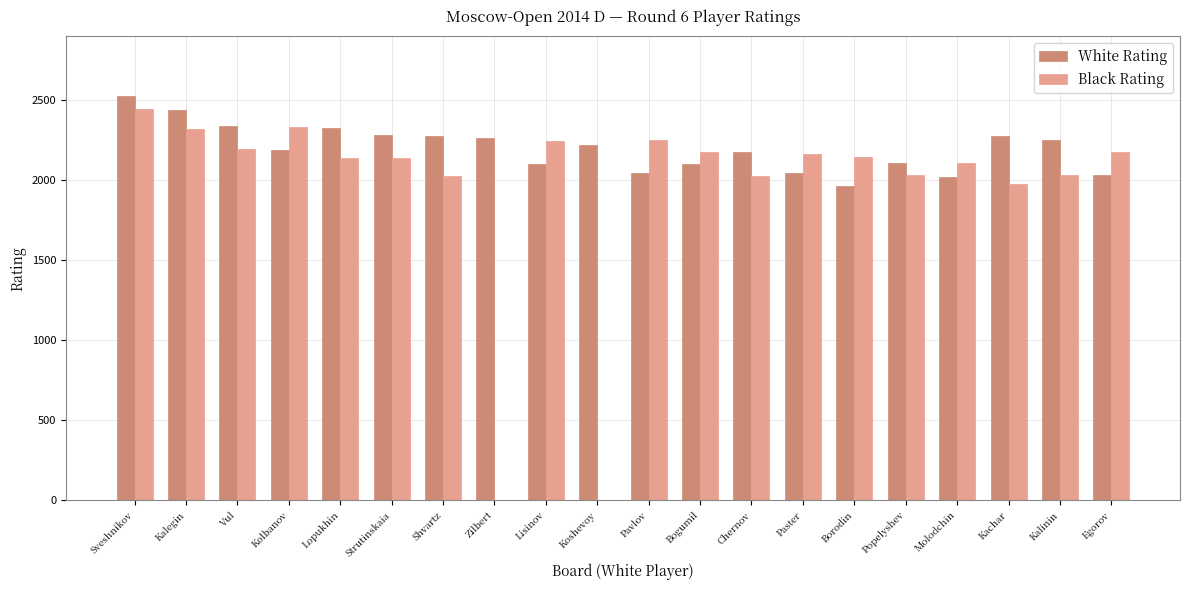

Which series has the largest total across all categories?

White Rating